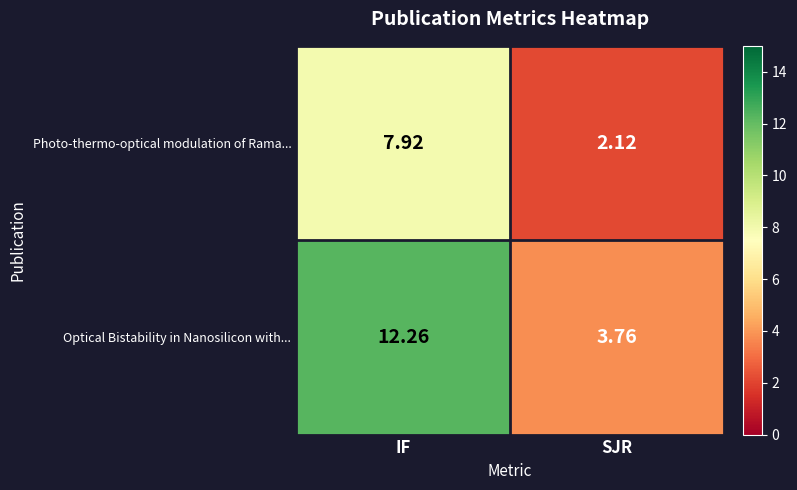

Between IF and SJR, which series saw the biggest shift?

Optical Bistability in Nanosilicon with...